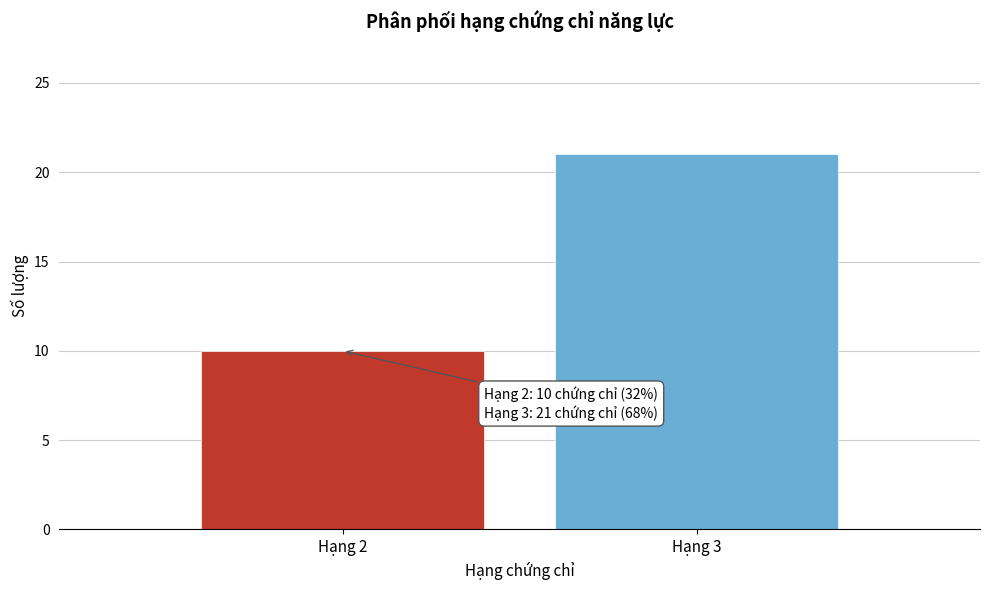

Reading left to right, extract all data points from this chart.

Hạng 2=10	Hạng 3=21